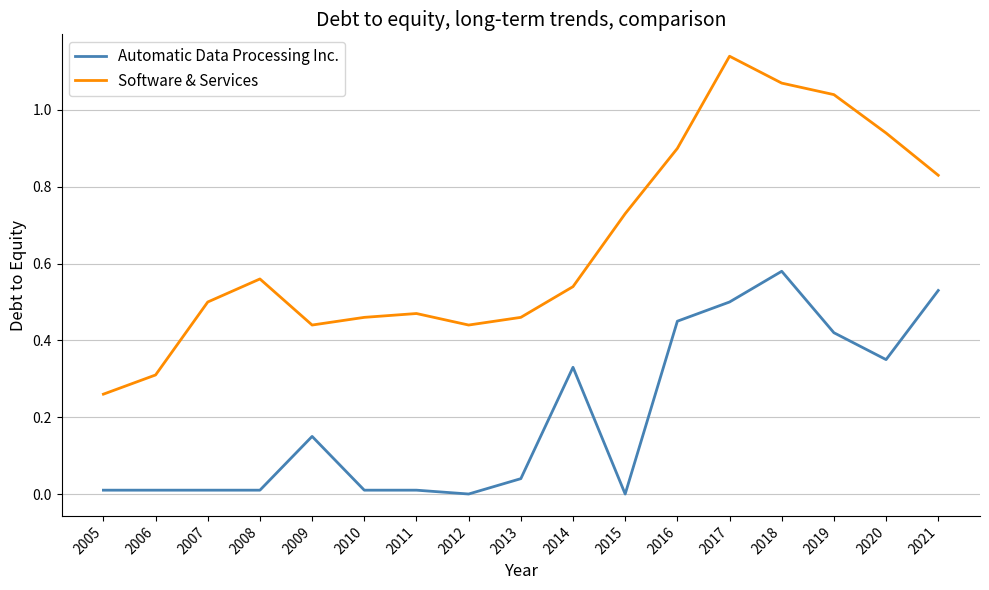

True or false: Automatic Data Processing Inc. has a value of 0.0 at 2008.

True